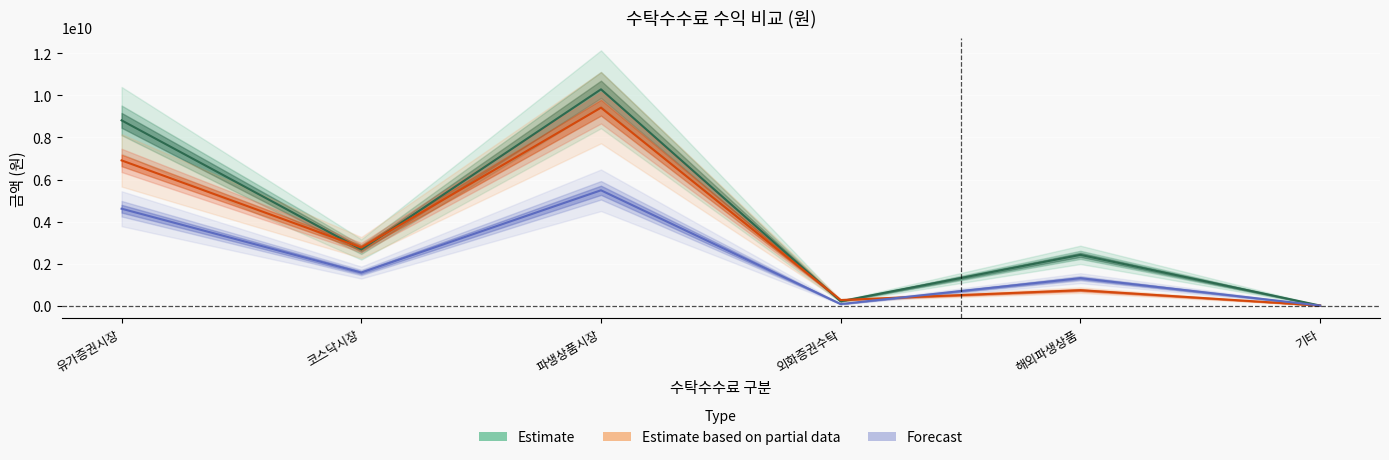

Which has a higher value, 코스닥시장 or 외화증권수탁?

코스닥시장